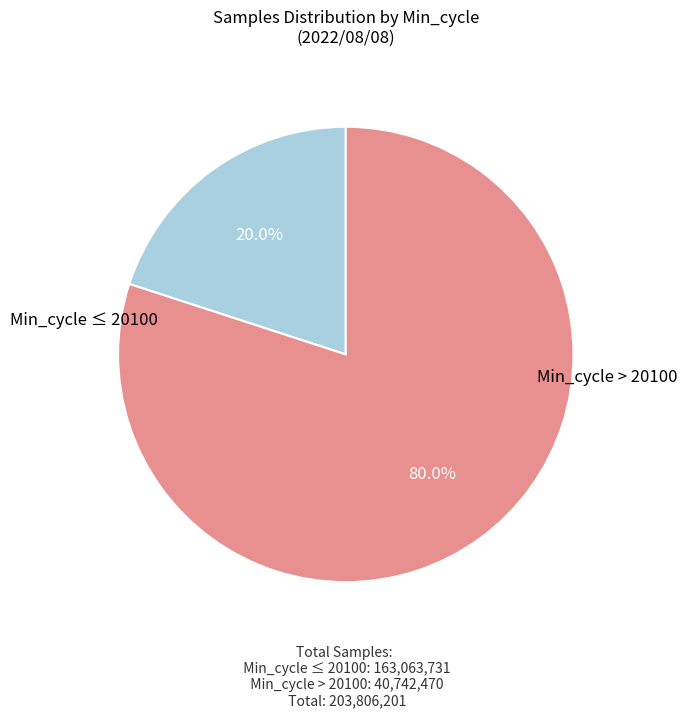

Is there any slice that represents more than half of the pie?

Yes